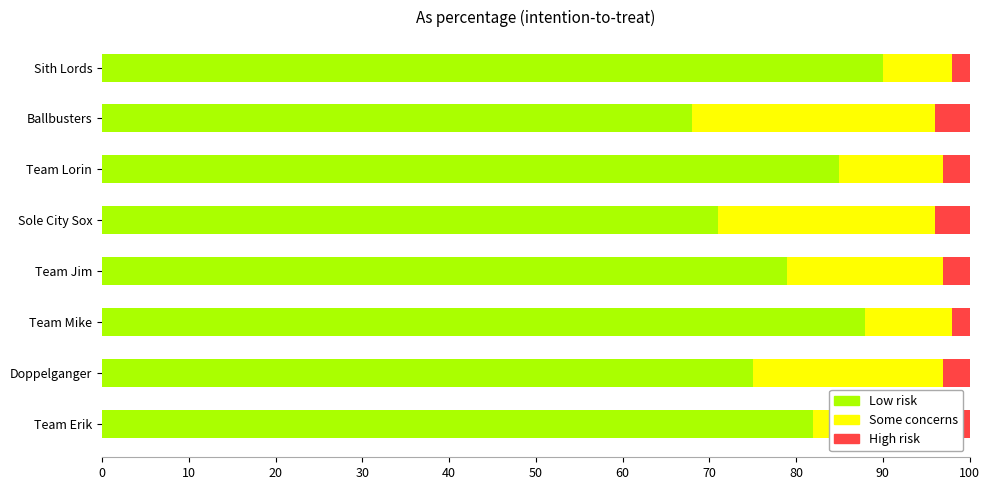

What is the highest value of the Low risk series?

90